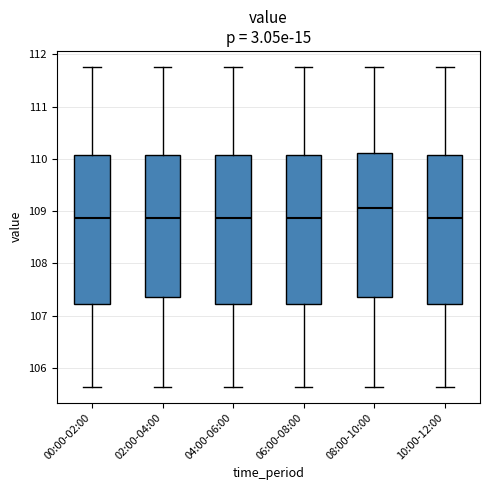

Reading left to right, read every box against the y-axis: the position of its median line, the range the box covers, and the ends of its whiskers. The values are not printed on the chart, so give them approximately, as read against the axis.

00:00-02:00: median 108.9, box 107.2 to 110.1, whiskers 105.6 to 111.8
02:00-04:00: median 108.9, box 107.4 to 110.1, whiskers 105.6 to 111.8
04:00-06:00: median 108.9, box 107.2 to 110.1, whiskers 105.6 to 111.8
06:00-08:00: median 108.9, box 107.2 to 110.1, whiskers 105.6 to 111.8
08:00-10:00: median 109.1, box 107.4 to 110.1, whiskers 105.6 to 111.8
10:00-12:00: median 108.9, box 107.2 to 110.1, whiskers 105.6 to 111.8